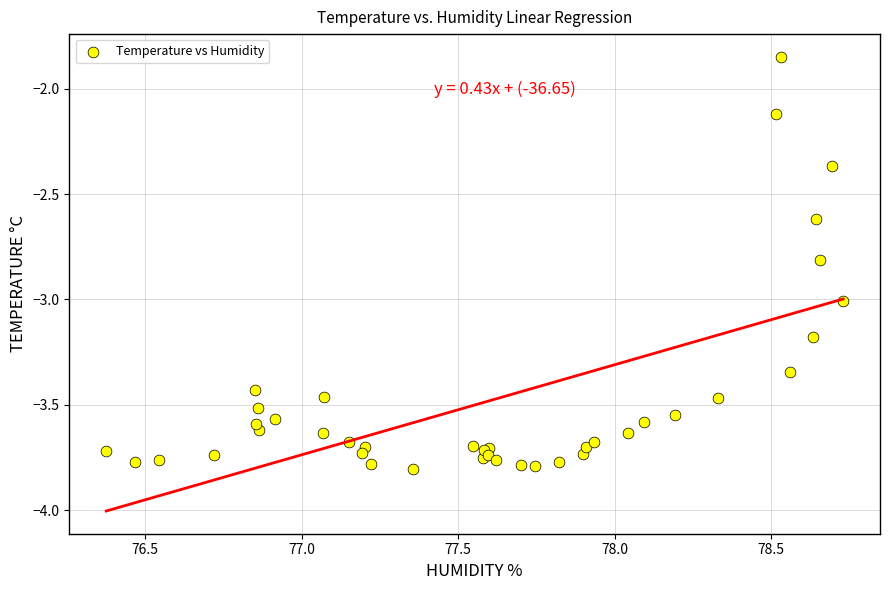

What Y value in the scatter plot is closest to -2?

-2.1